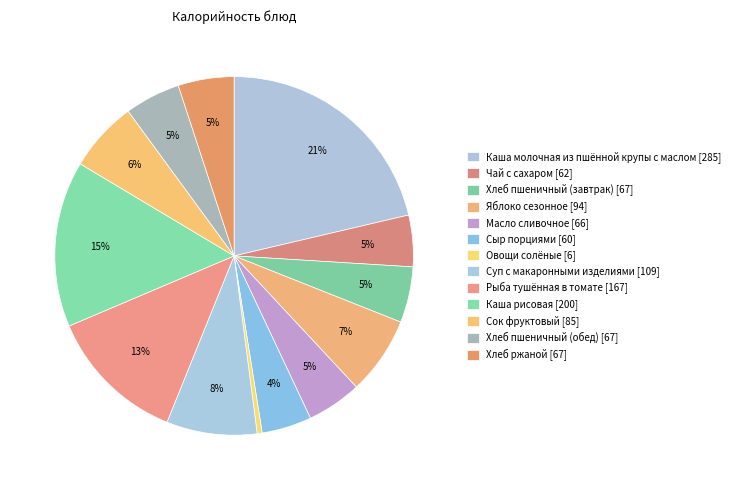

Count the number of slices in the pie.

13